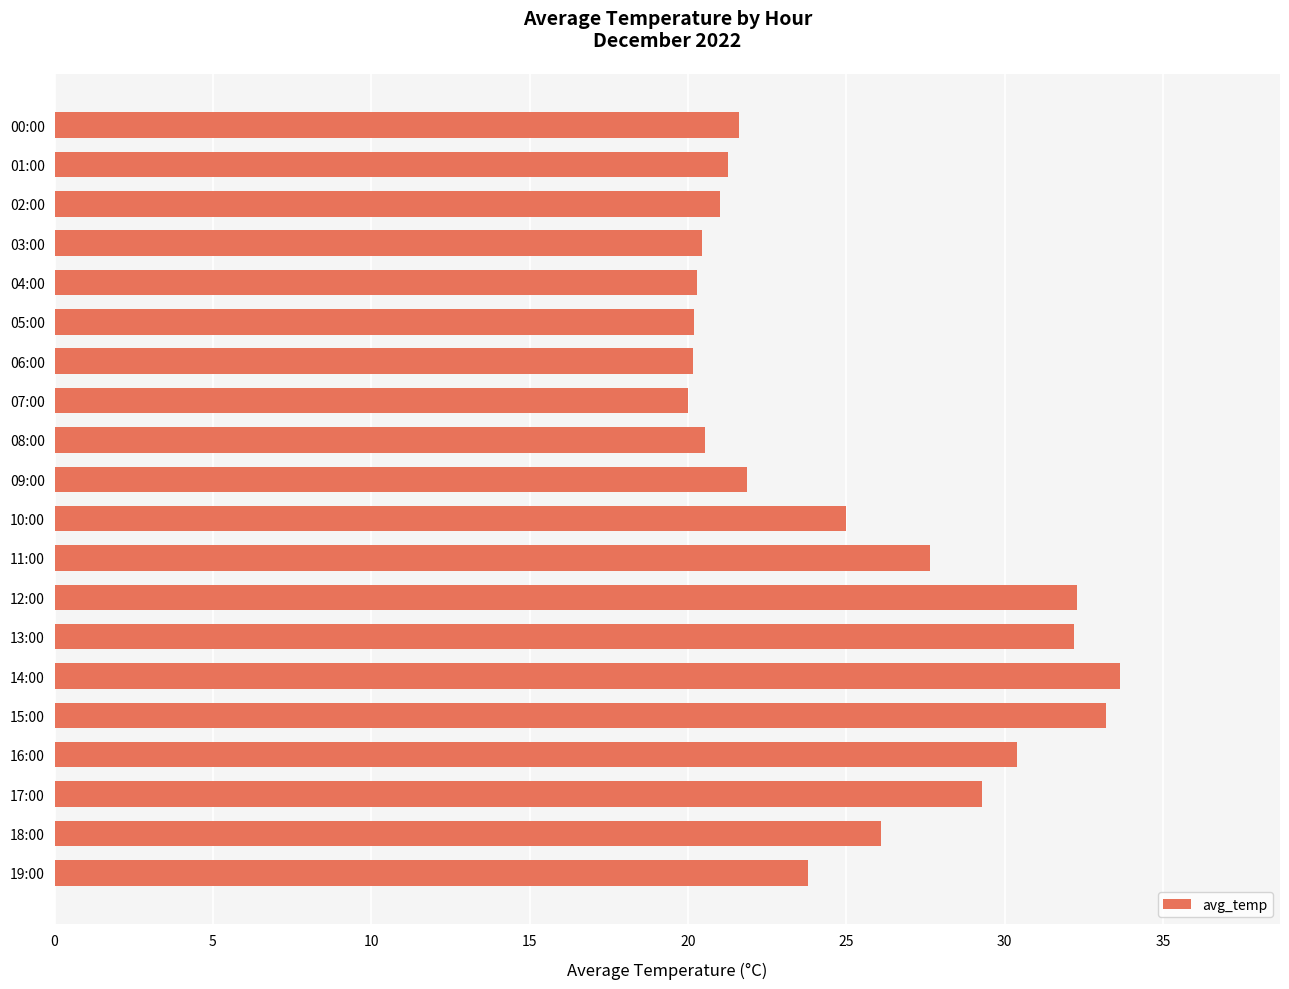

Approximately how many times larger is the value at 03:00 compared to 04:00?

1.0